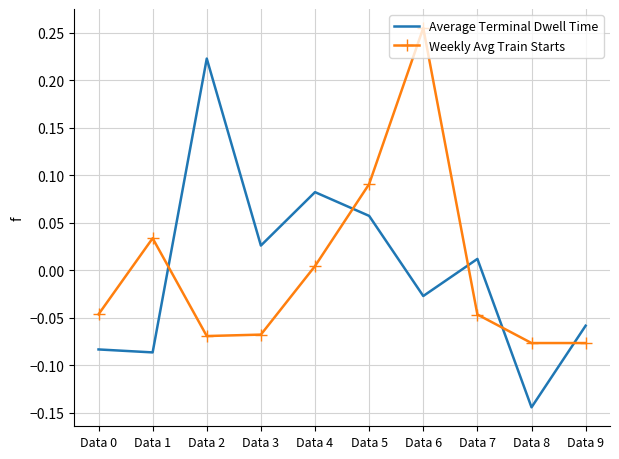

Which series has the largest range (max minus min)?

Average Terminal Dwell Time